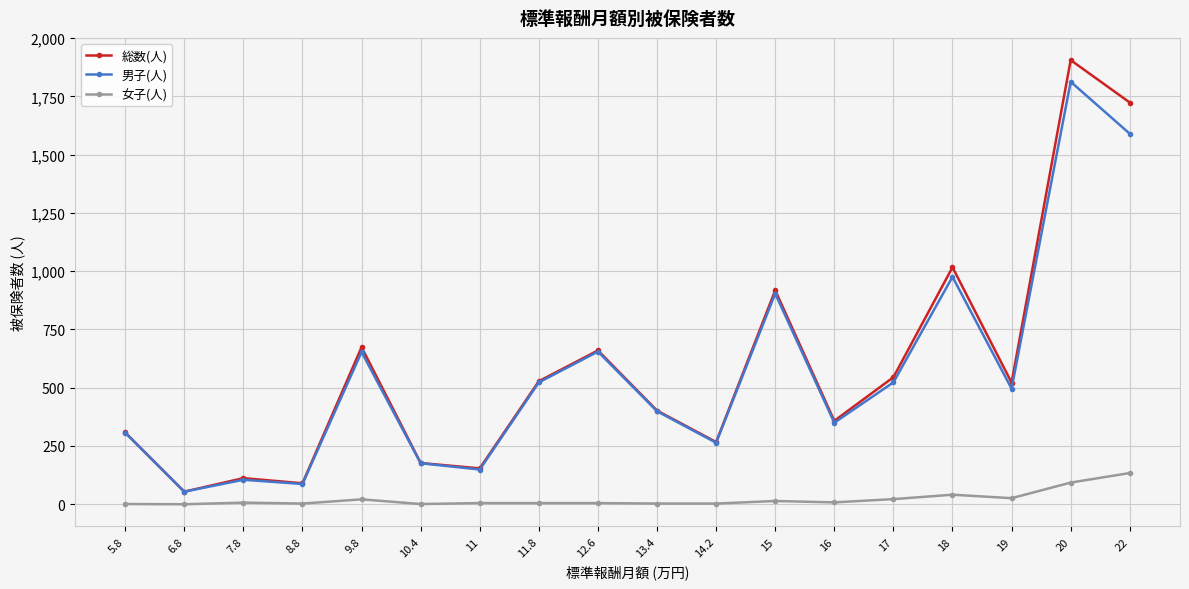

What is the label of the 1st point from the right?

22